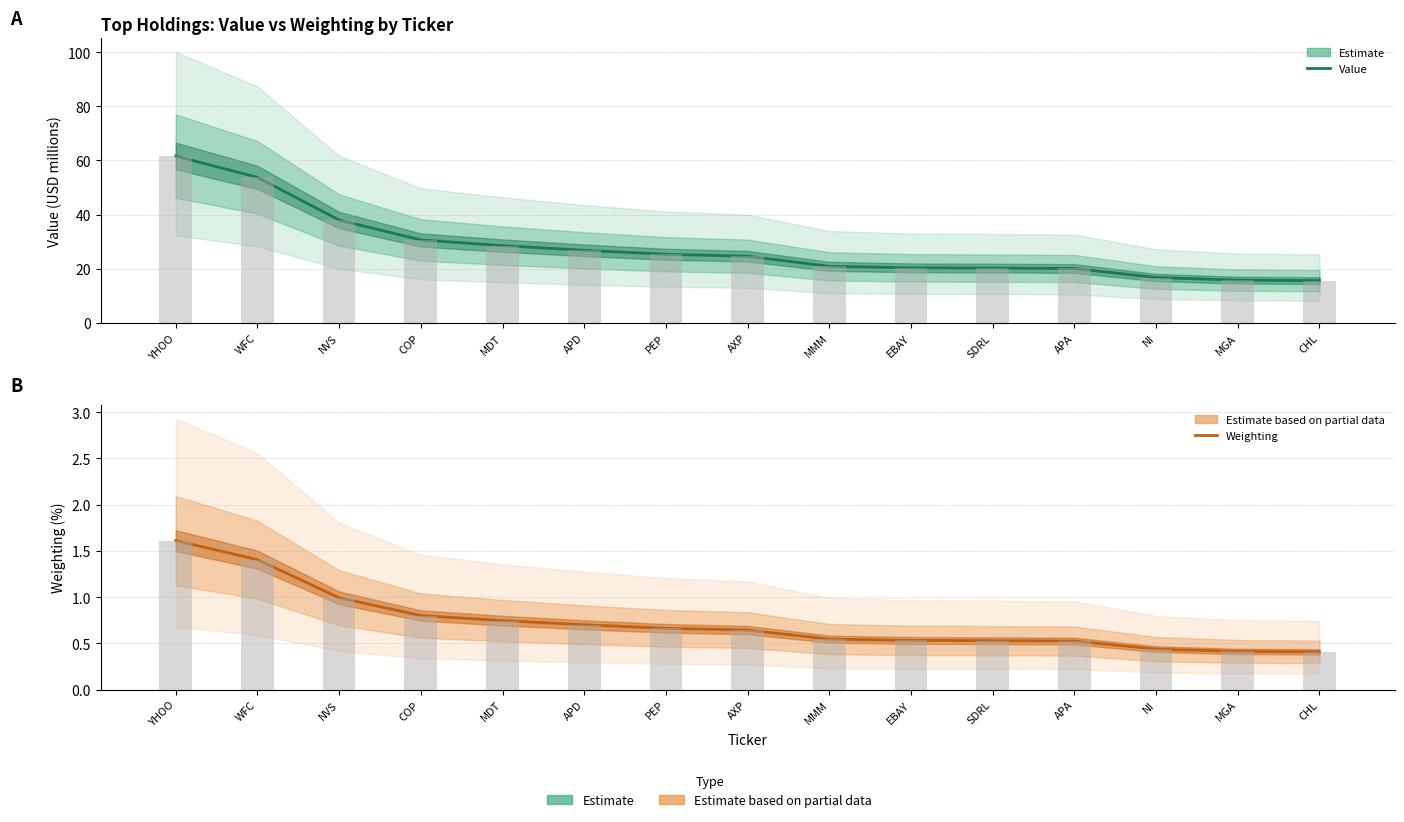

Where is Weighting (Partial) nearest to the value 1?

NVS